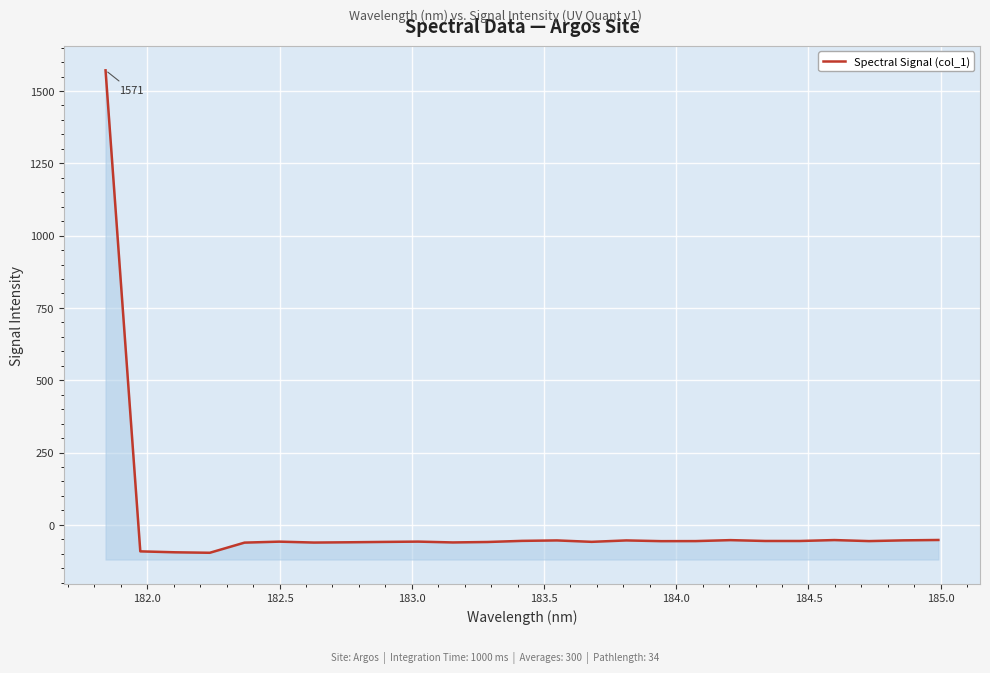

Reading left to right, list all the values displayed in this chart.

1571.5	-91.8	-95.1	-96.7	-61.6	-58.2	-61.4	-60.4	-59.2	-58.1	-61.0	-59.4	-55.5	-54.0	-58.9	-54.0	-56.5	-56.3	-53.0	-55.9	-56.0	-52.8	-56.3	-53.7	-52.5